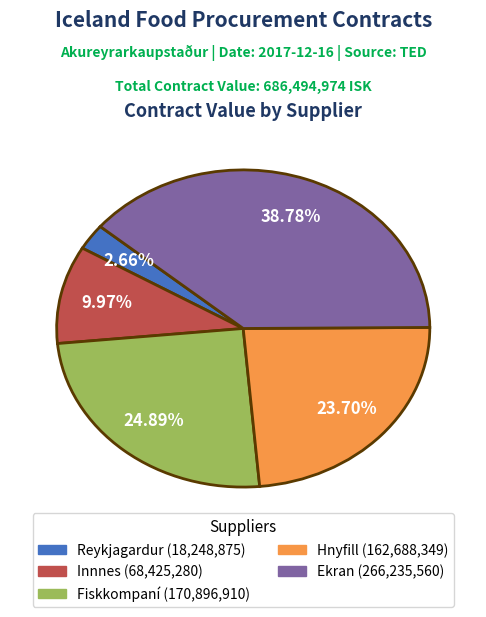

To the nearest percent, what percentage of the pie is Hnyfill?

24%